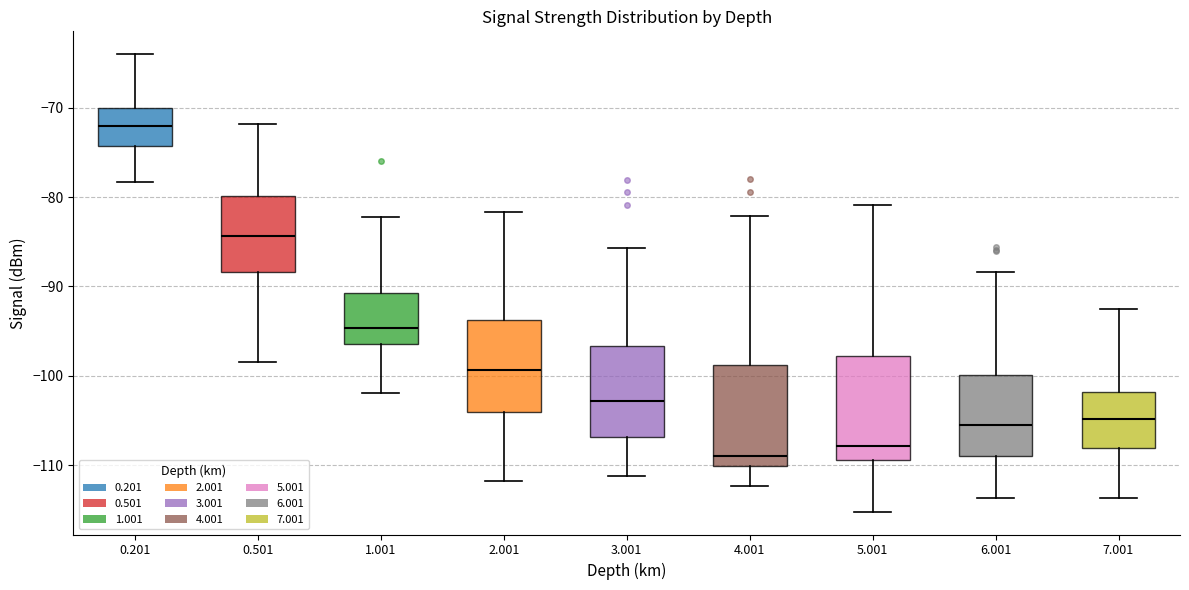

Which box's median line is the lowest?

4.001